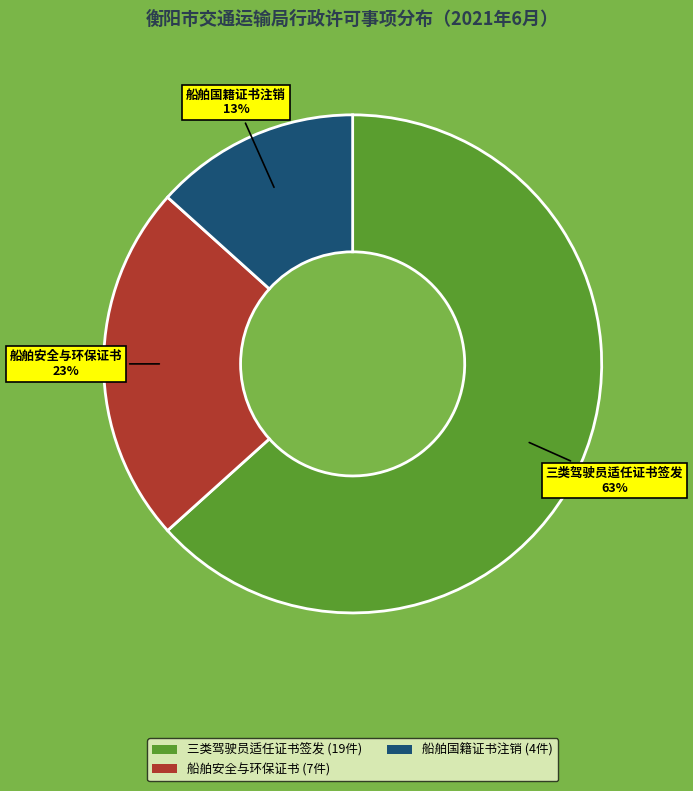

True or false: 船舶国籍证书注销 accounts for 13% of the total.

True